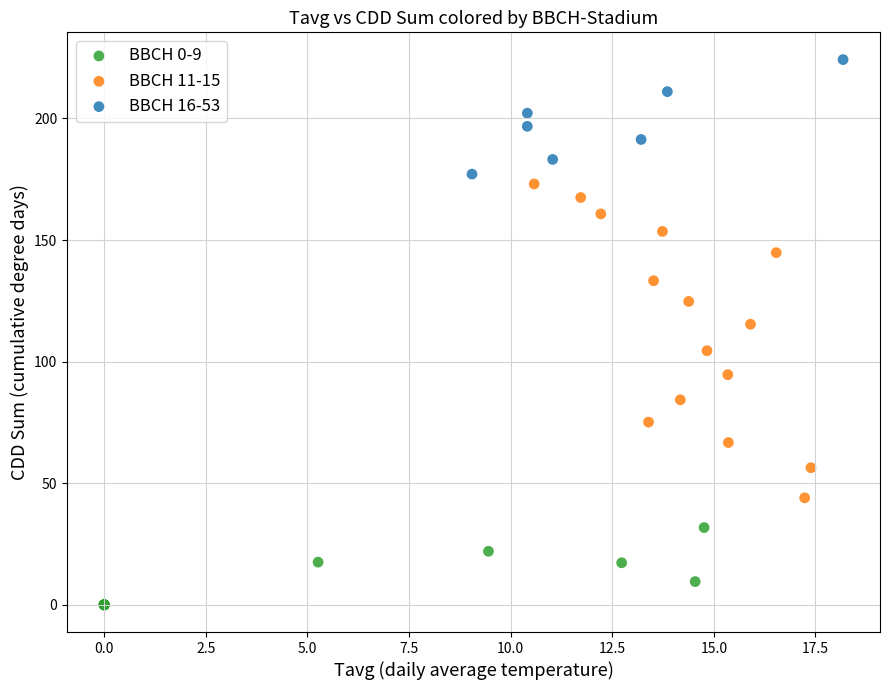

Which series reaches the minimum Y coordinate?

BBCH 0-9